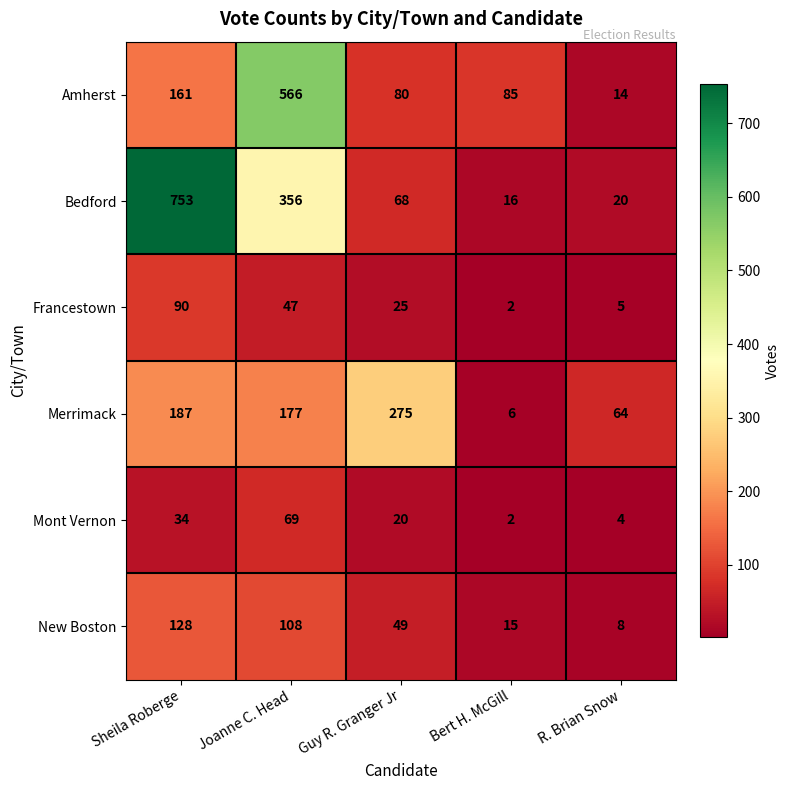

Which label corresponds to the smallest value in the chart?

Bert H. McGill